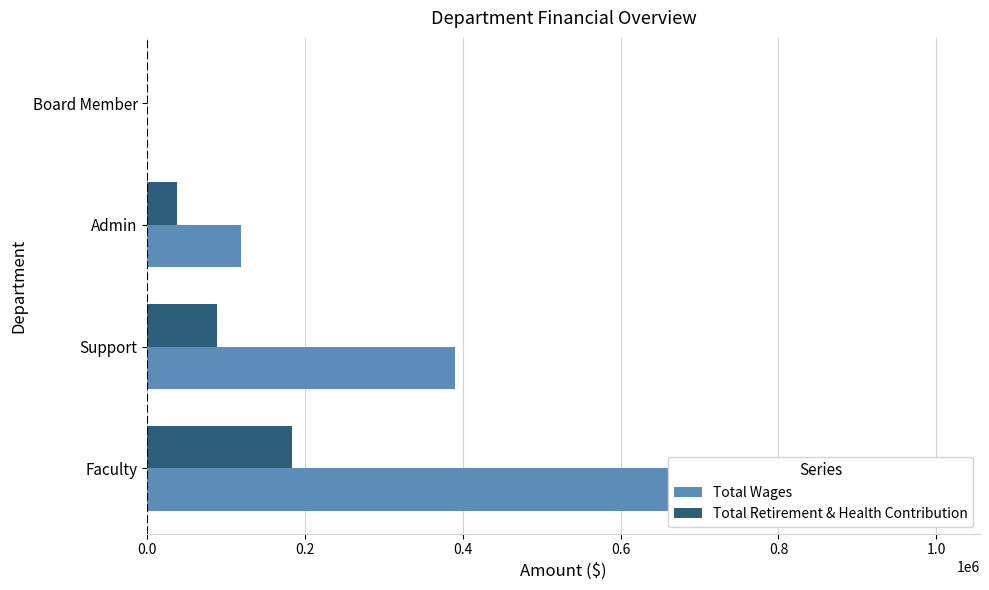

What is the average value of the Total Retirement & Health Contribution series?

77364